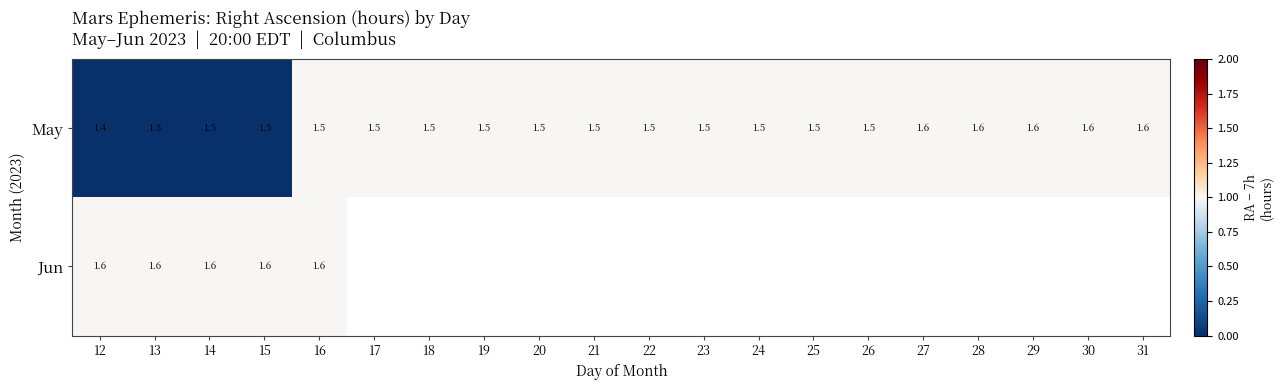

What is the sum of all May values?

30.4